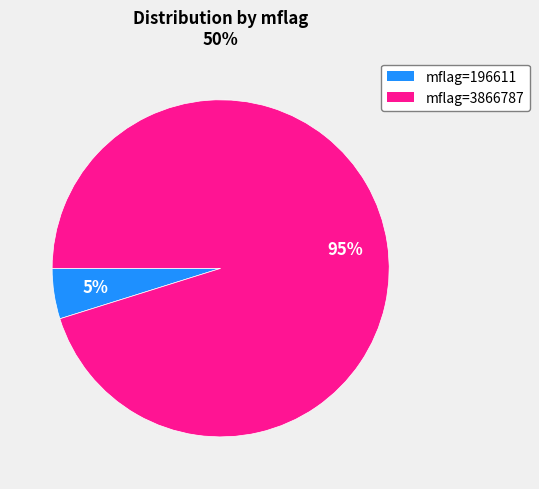

What is the smallest slice in the pie chart?

mflag=196611